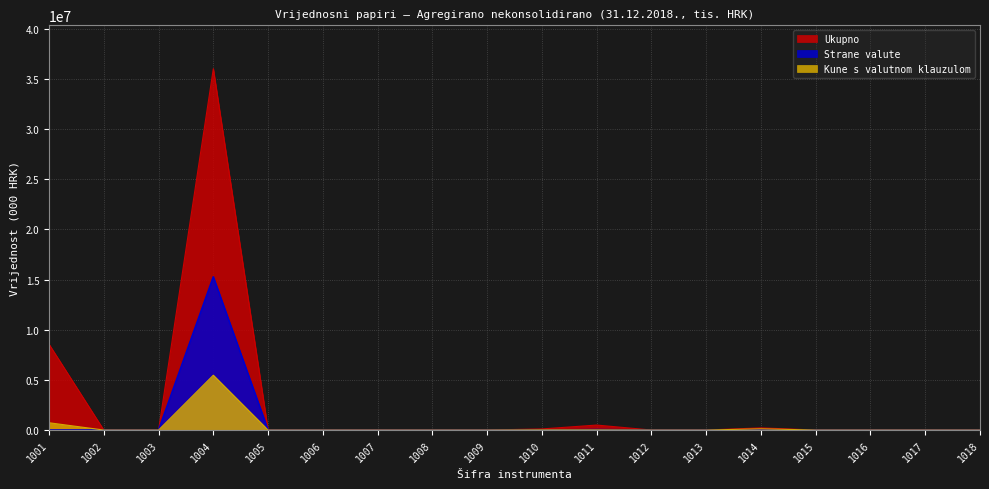

True or false: Ukupno has a value of 0 at 1009.

True